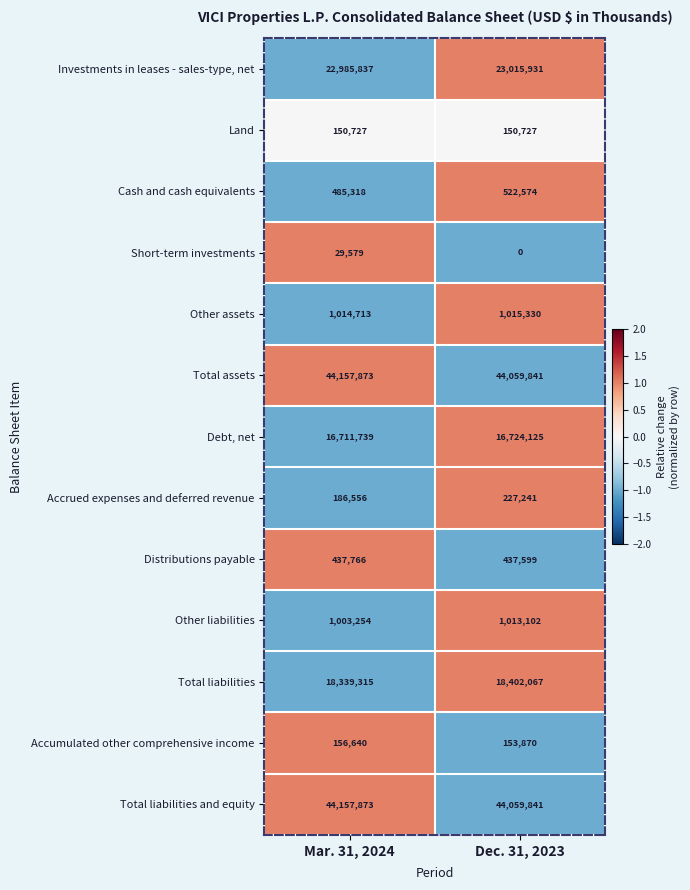

How many values in the Other liabilities series are below 1013102?

1